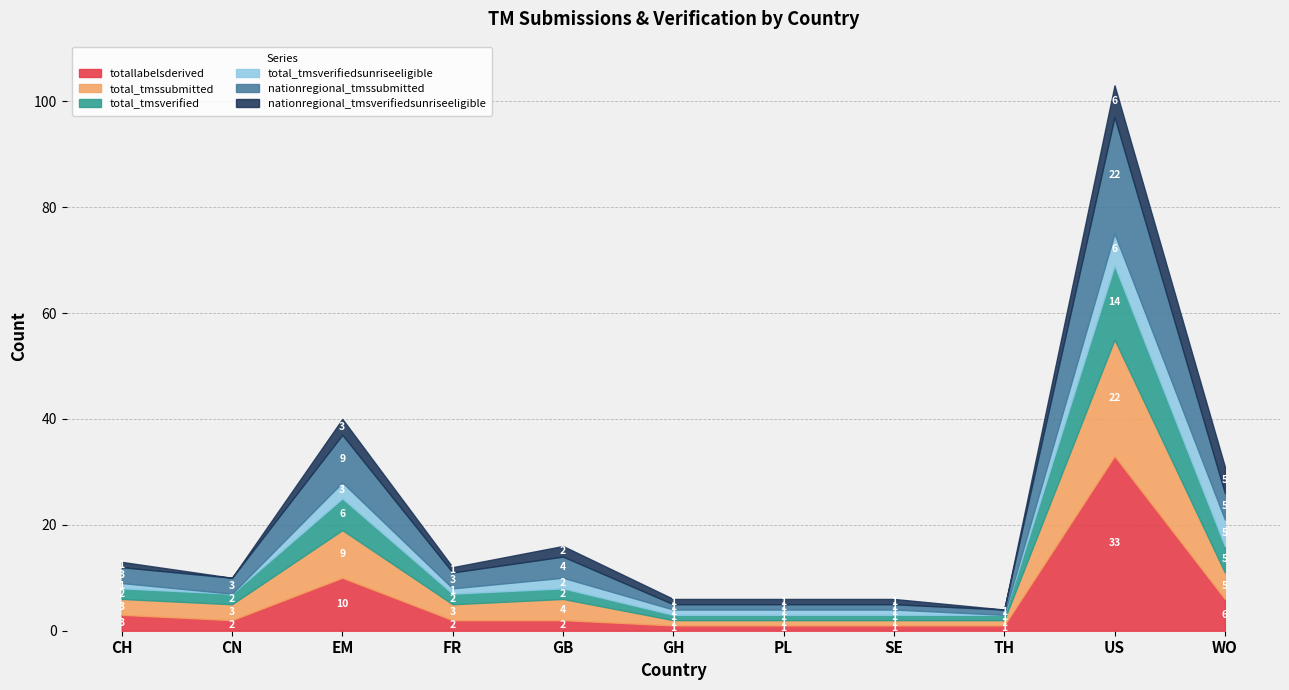

True or false: total_tmsverified and nationregional_tmsverifiedsunriseeligible intersect in this chart.

False